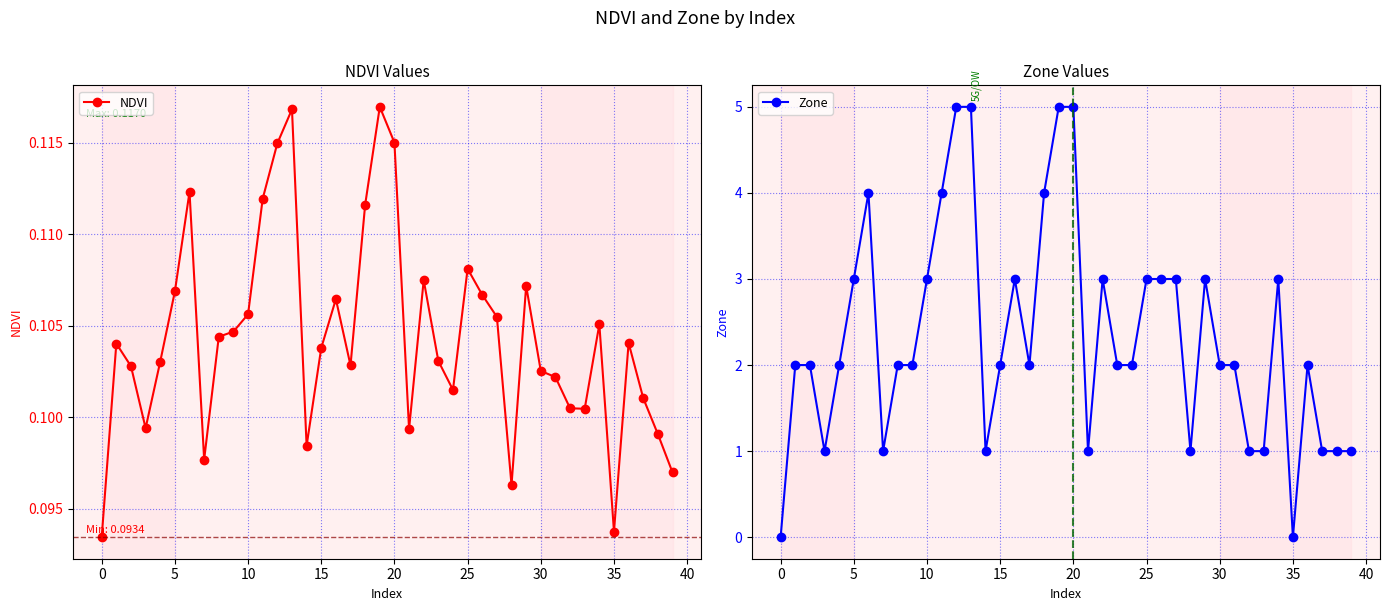

True or false: Zone has a value of 1.0 at 33.

True